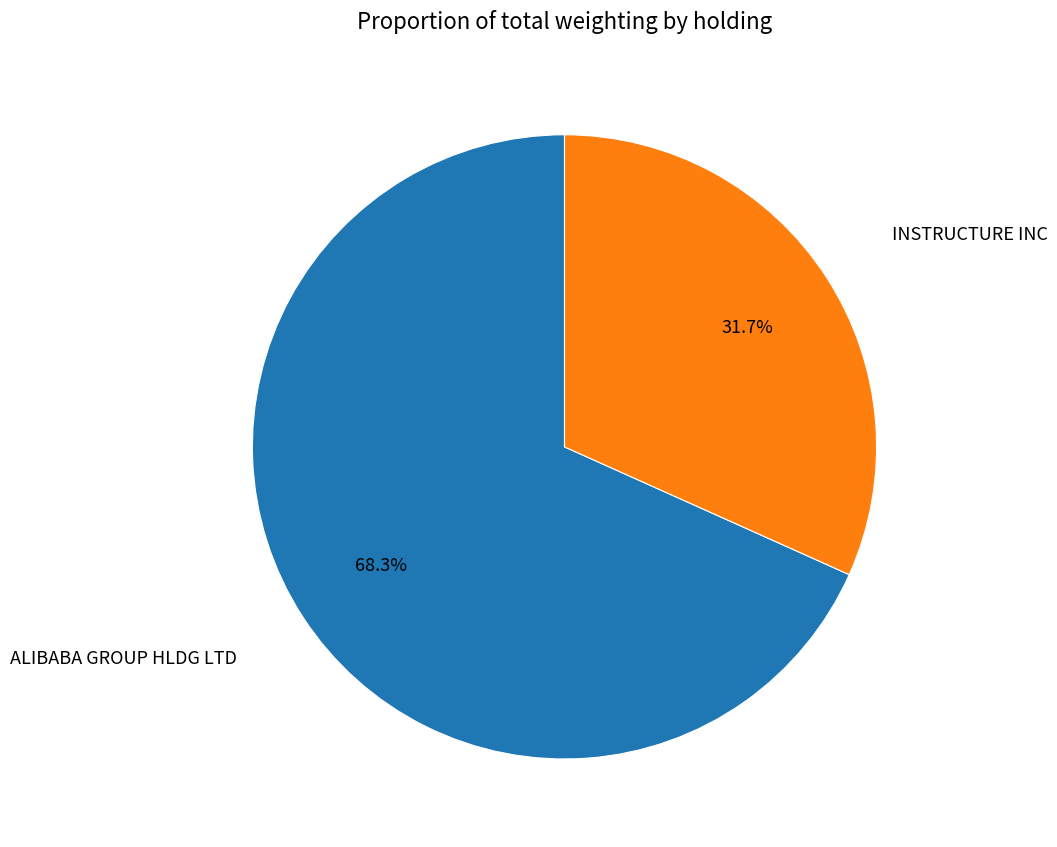

Count the number of slices in the pie.

2